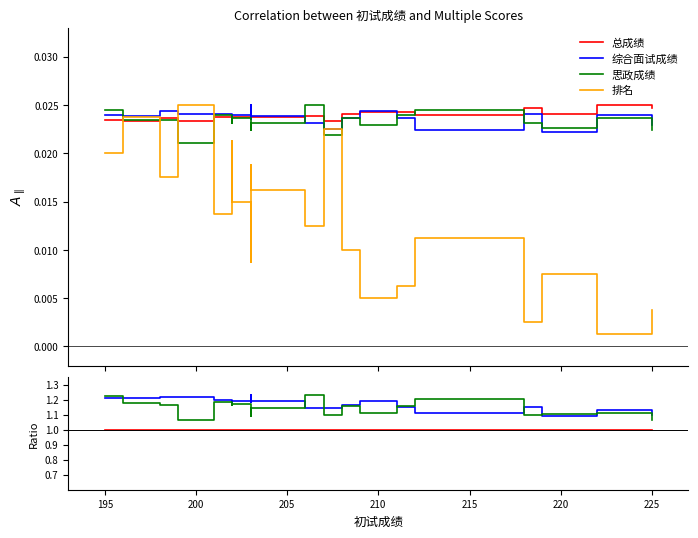

Is this an area chart (filled region under the line)?

No